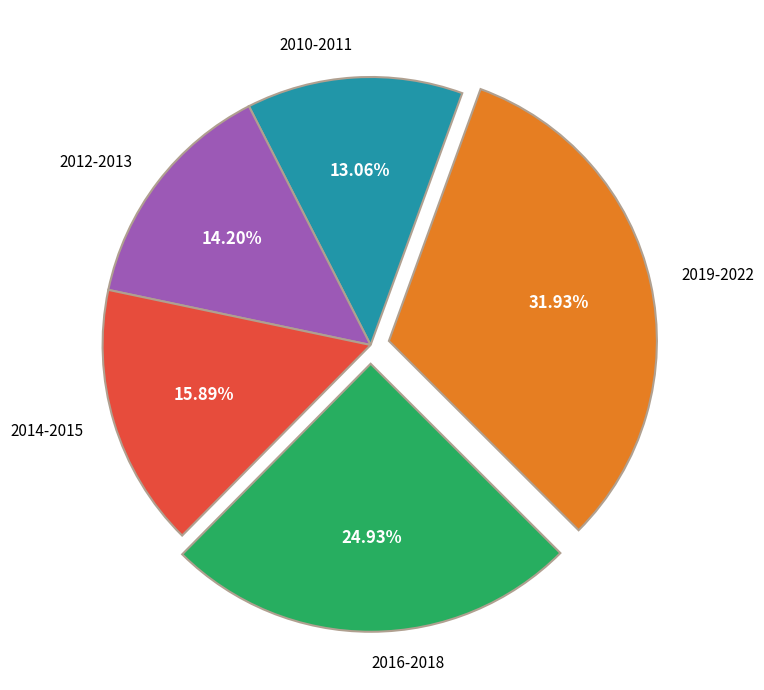

Combined, do 2010-2011 and 2019-2022 account for over 50%?

No